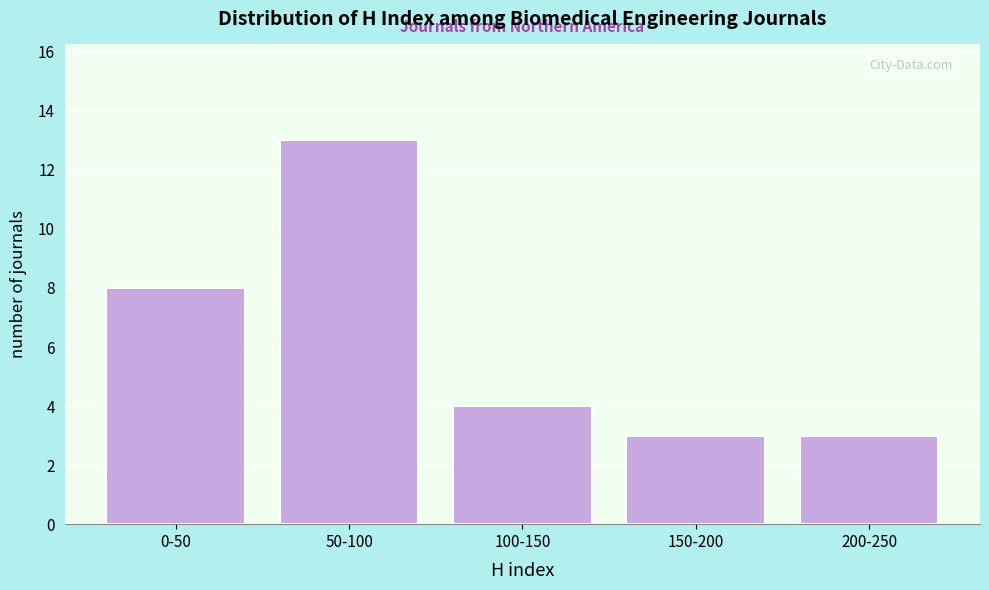

Reading right to left, what are all the values shown in this chart?

3	3	4	13	8